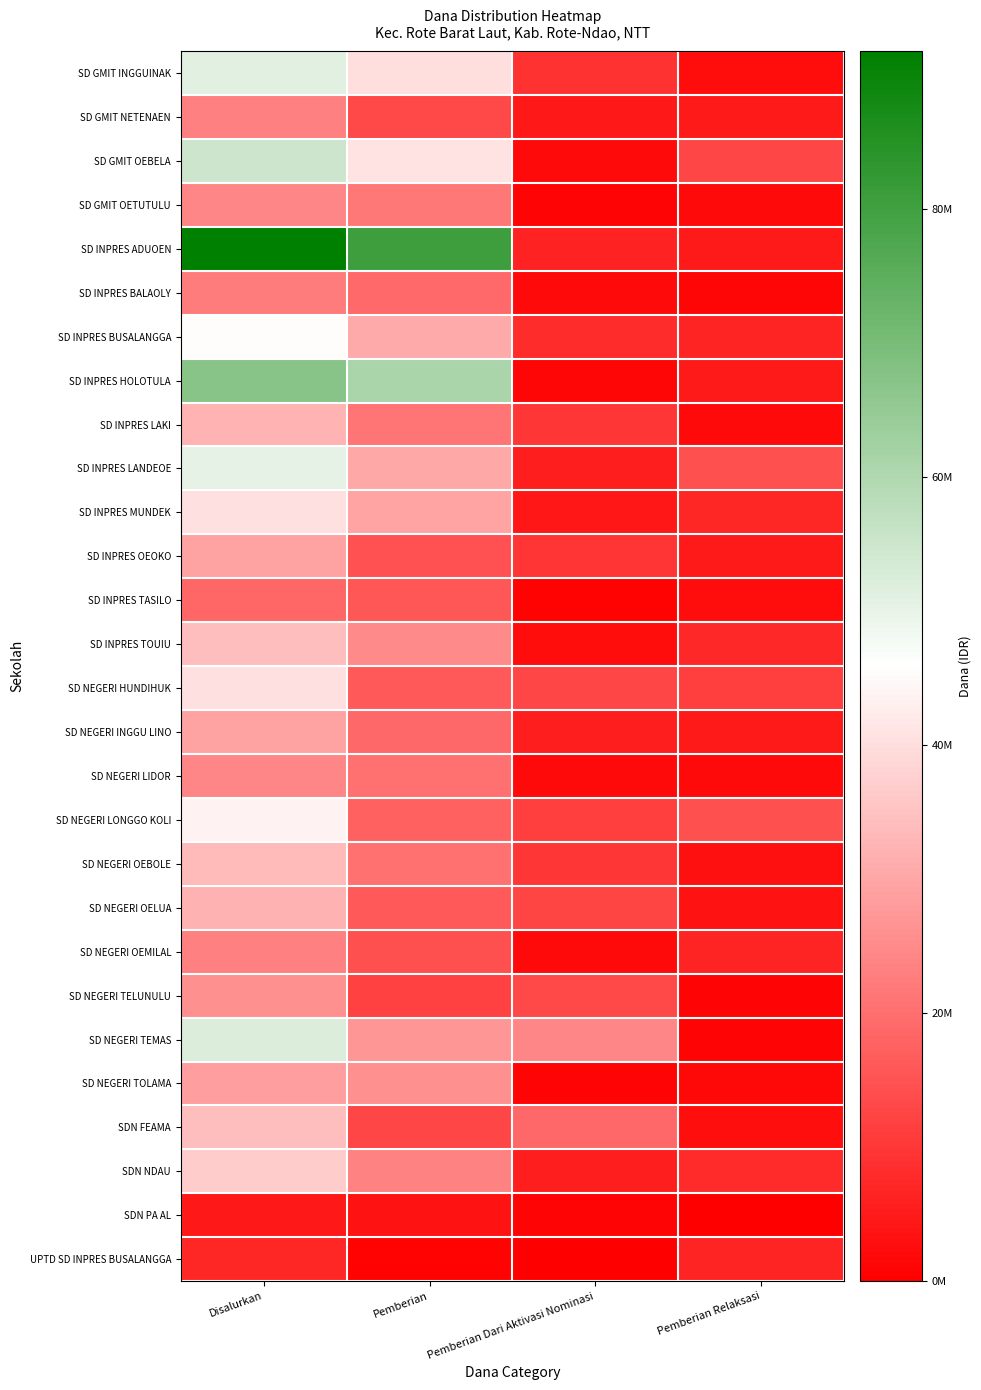

Count the number of categories in the chart.

4